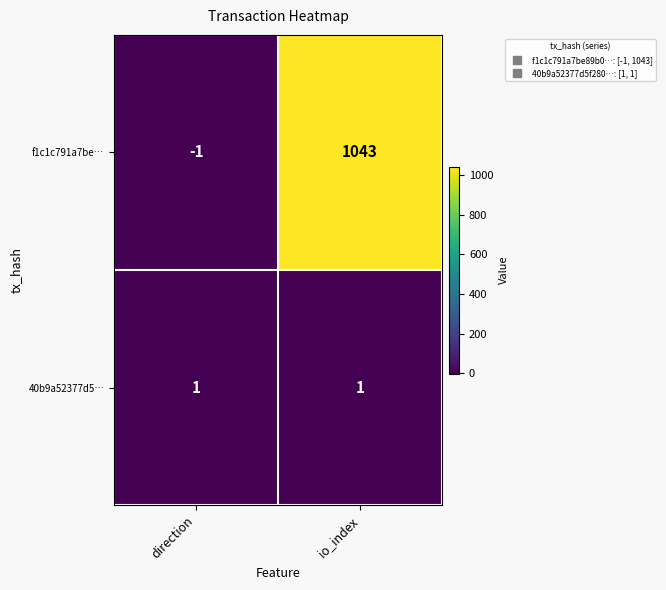

Is the value of 40b9a52377d5… at io_index greater than the value of f1c1c791a7be… at direction?

Yes